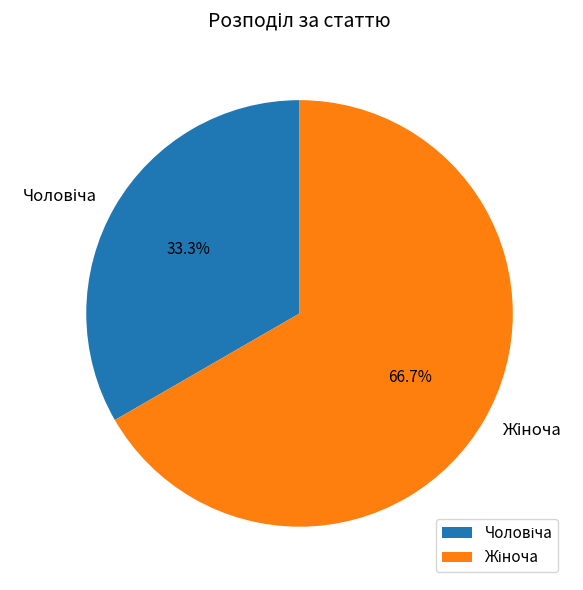

Count the number of slices in the pie.

2